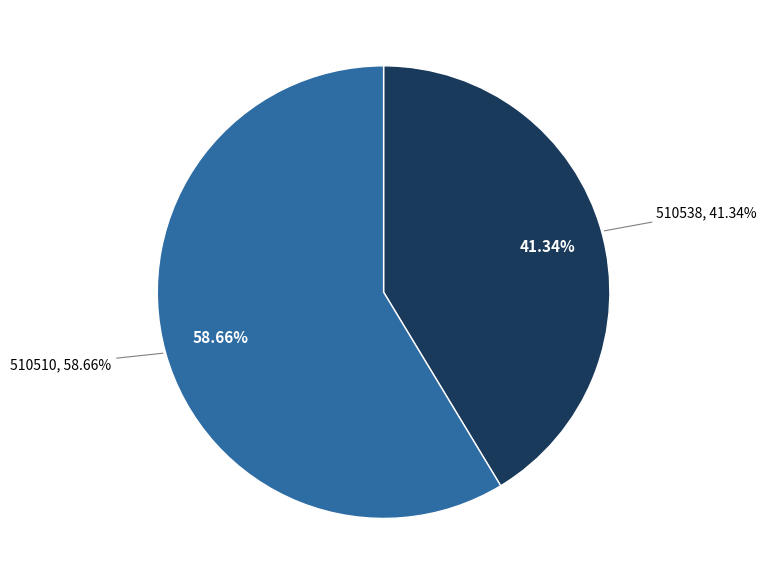

What is the largest slice in the pie chart?

510510